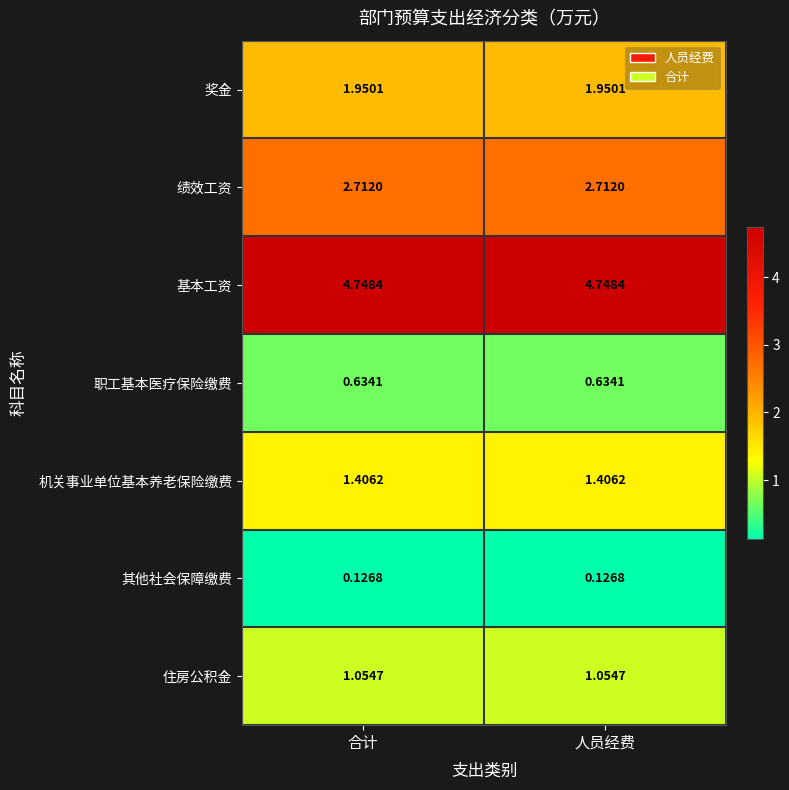

Is the value of 住房公积金 at 人员经费 greater than the value of 其他社会保障缴费 at 人员经费?

Yes